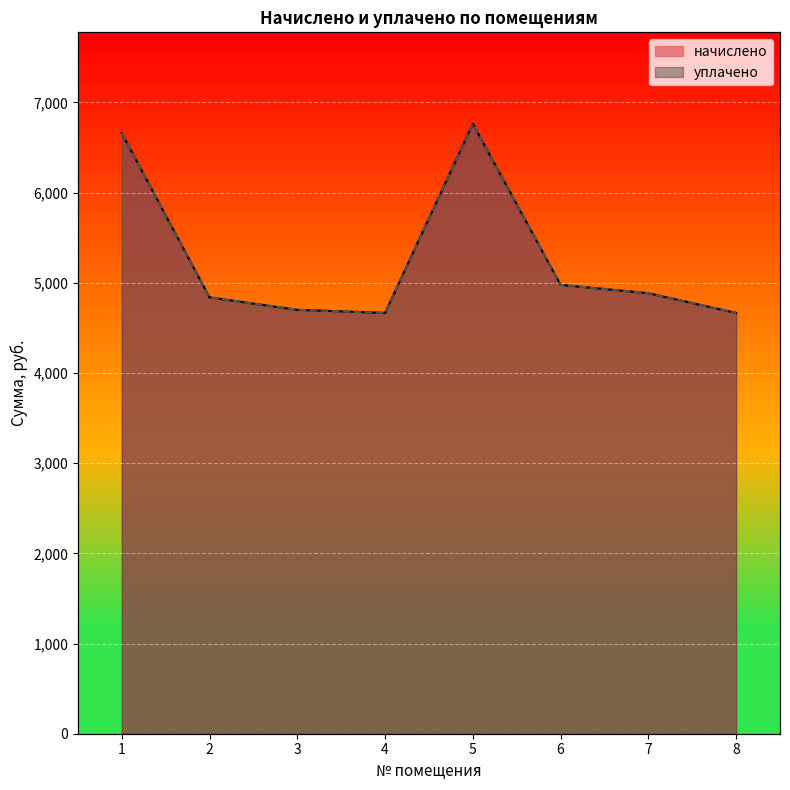

What is the value of the начислено point at the 1st from the left?

6658.6